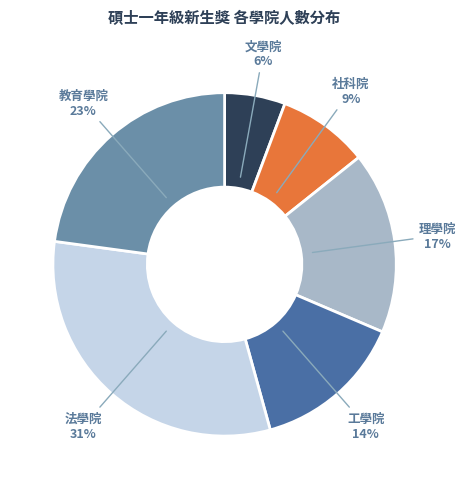

Which category has the biggest portion of the pie?

法學院